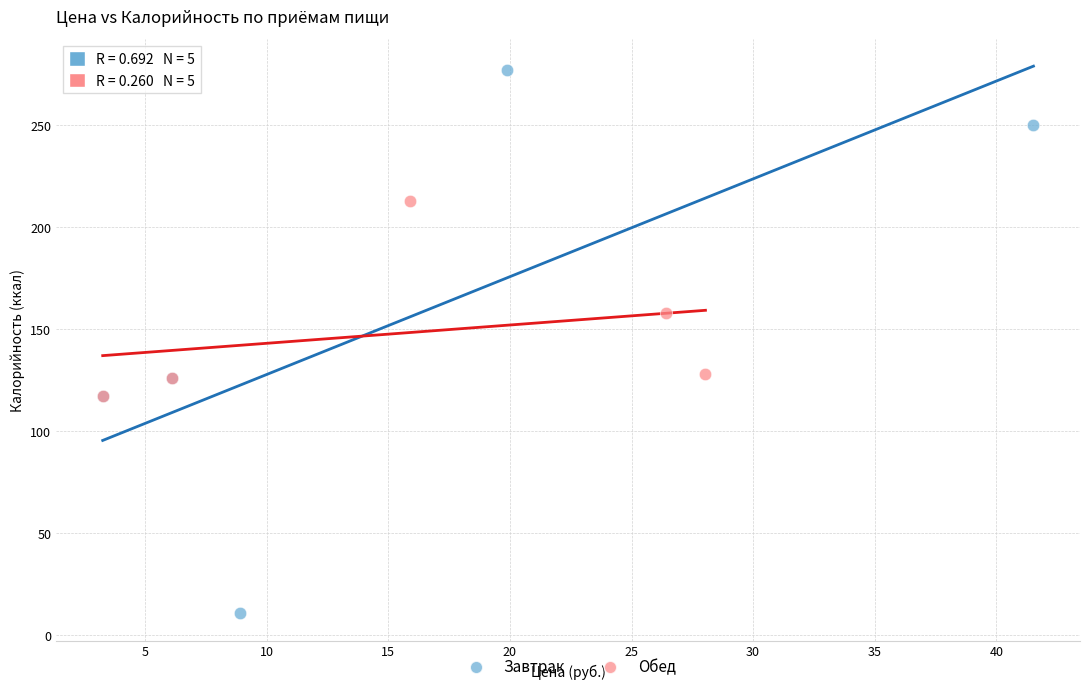

Which series contains the lowest Y value?

Завтрак